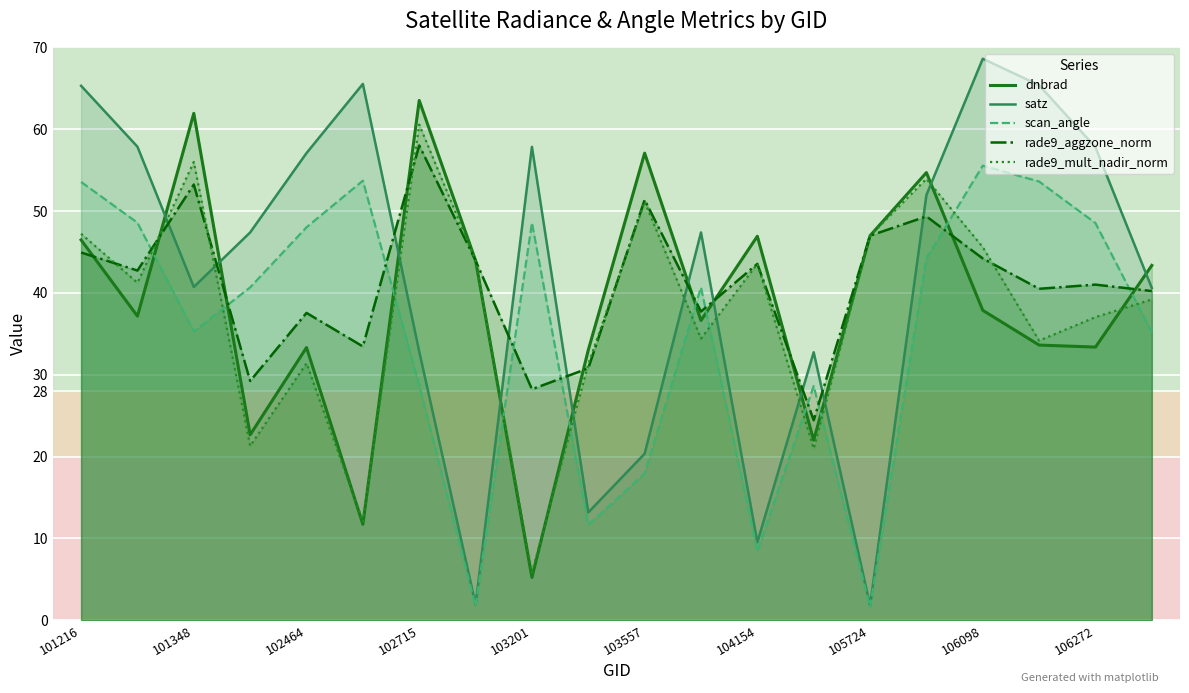

Reading left to right, list all the values displayed in this chart.

dnbrad: 46.5	37.2	61.9	22.7	33.3	11.7	63.5	44.0	5.2	33.0	57.1	36.6	46.9	22.0	47.0	54.7	37.9	33.6	33.4	43.4
satz: 65.3	57.9	40.7	47.4	57.1	65.5	32.8	1.9	57.9	13.2	20.4	47.4	9.5	32.8	1.8	52.0	68.6	65.4	57.8	40.6
scan_angle: 53.6	48.6	35.3	40.7	48.0	53.7	28.7	1.7	48.6	11.7	17.9	40.7	8.4	28.6	1.6	44.2	55.6	53.6	48.5	35.2
rade9_aggzone_norm: 44.9	42.7	53.2	29.2	37.6	33.5	58.0	44.0	28.2	30.8	51.4	37.7	43.6	24.4	47.0	49.4	44.2	40.5	41.0	40.2
rade9_mult_nadir_norm: 47.2	41.3	56.0	21.3	31.4	12.0	60.6	44.0	5.8	31.3	51.2	34.4	43.6	21.0	47.0	53.9	45.6	34.2	37.1	39.2